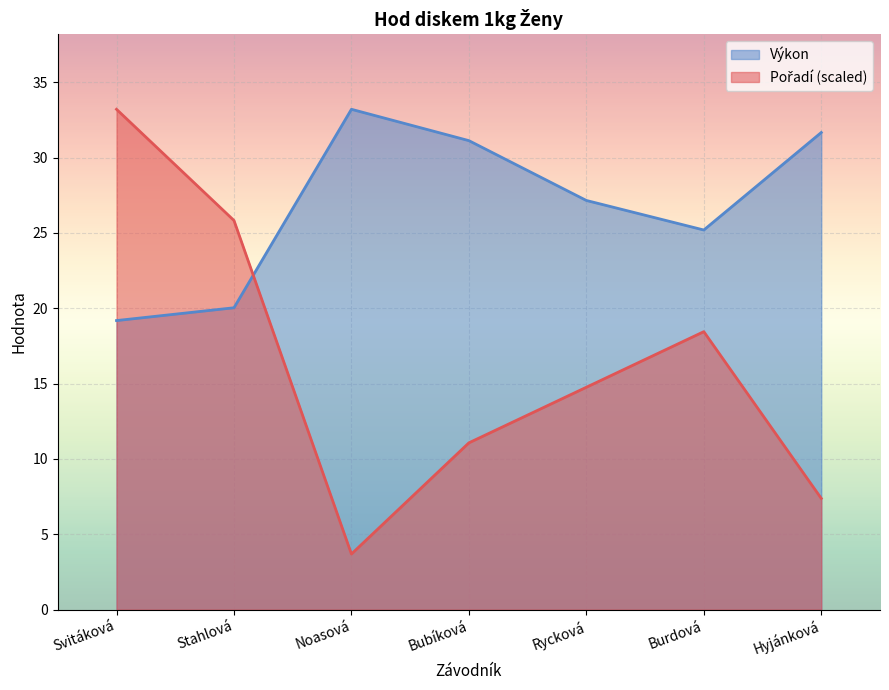

Reading left to right, extract all data points from this chart.

Pořadí: 33.2	25.8	3.7	11.1	14.8	18.4	7.4
Výkon: 19.2	20.0	33.2	31.1	27.1	25.2	31.7